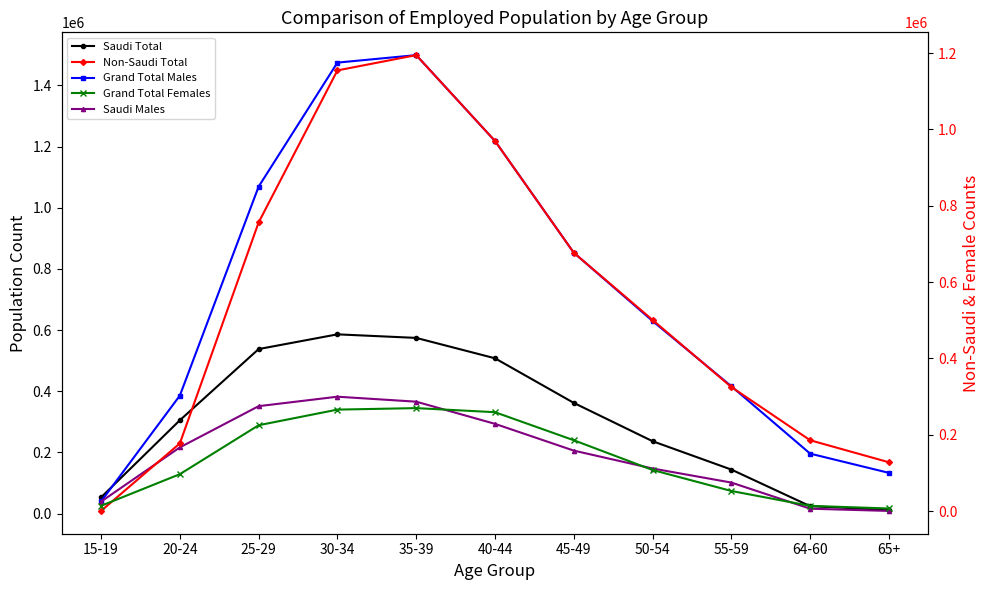

Is it true that Saudi Total equals 24133 at 64-60?

True